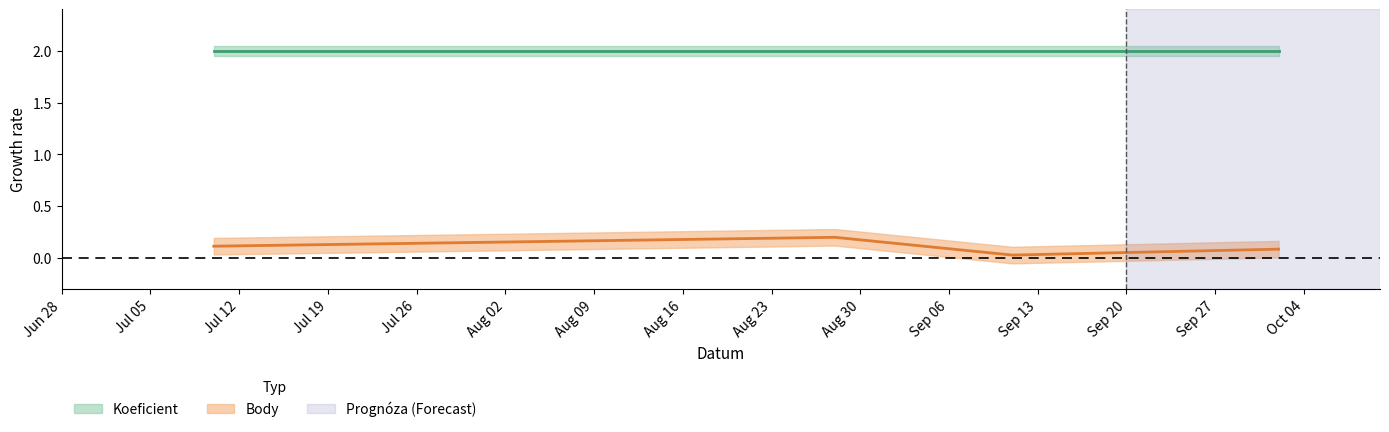

What is the change in value from 2021-08-28 to 2021-10-02?

-0.1